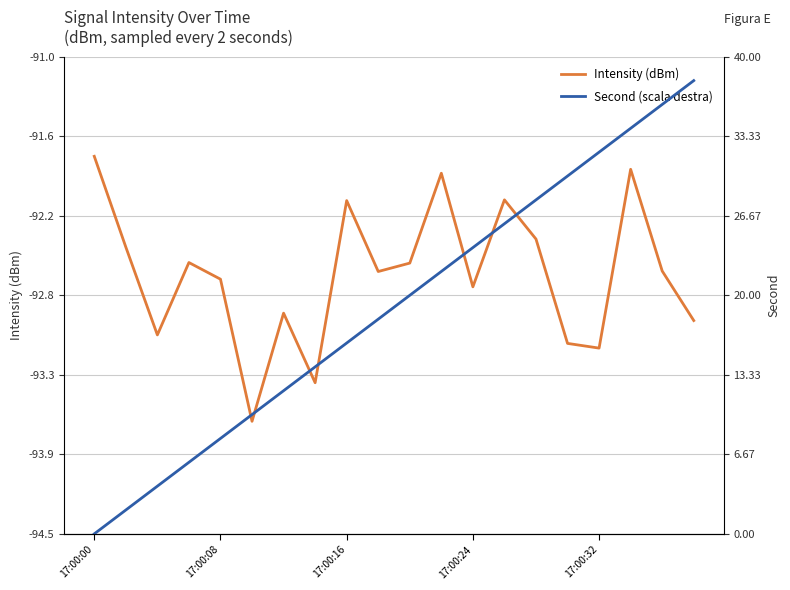

What is the average value of the Second (scala destra) series?

19.0